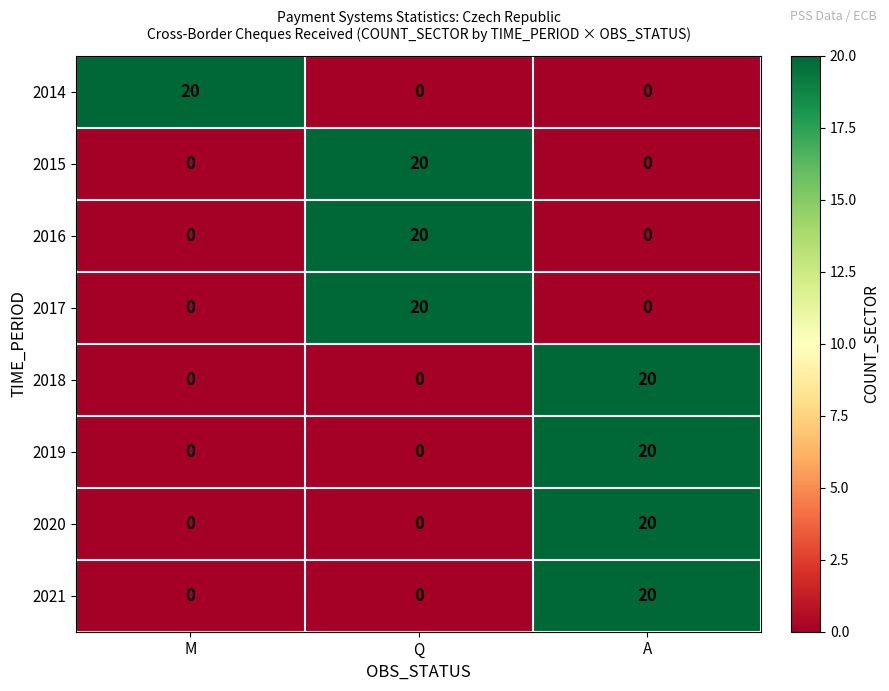

The 2018 series shows 20 at A. True or false?

True